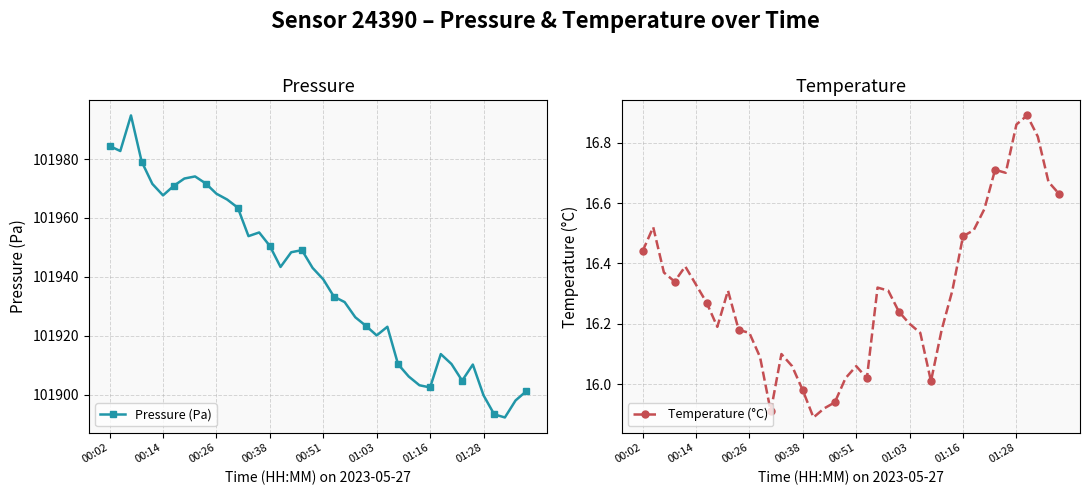

Which series changed the most between 26 and 35?

Pressure (Pa)